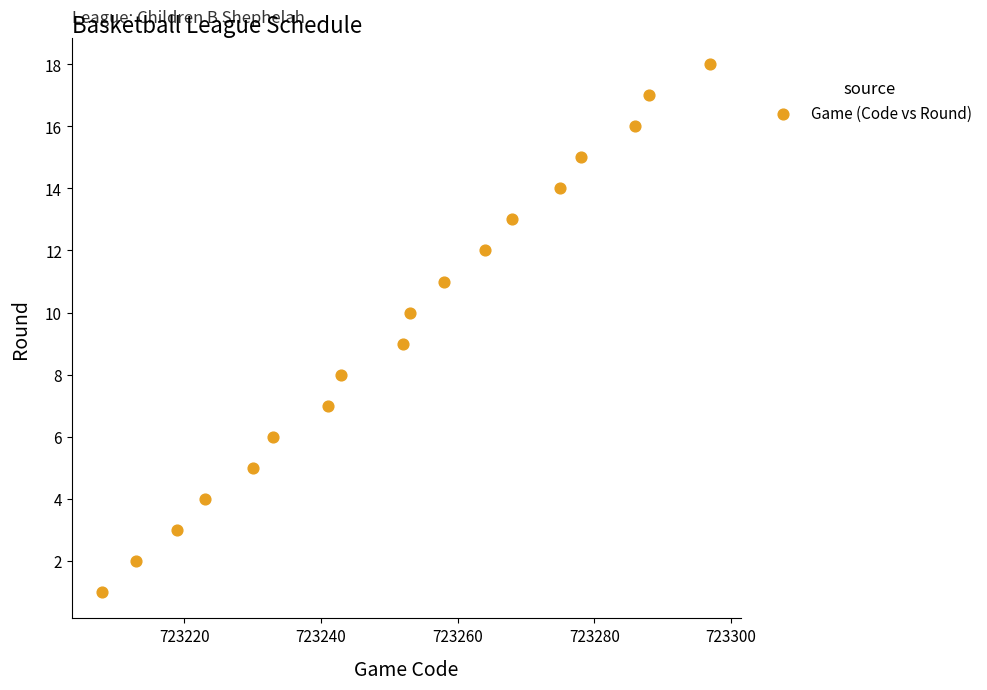

What is the range of Y values (max minus min)?

17